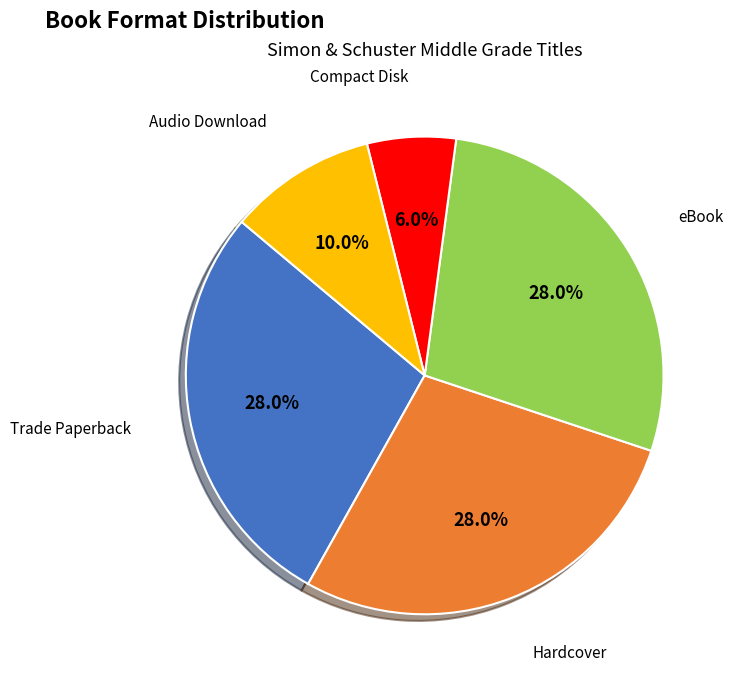

Count the number of slices in the pie.

5